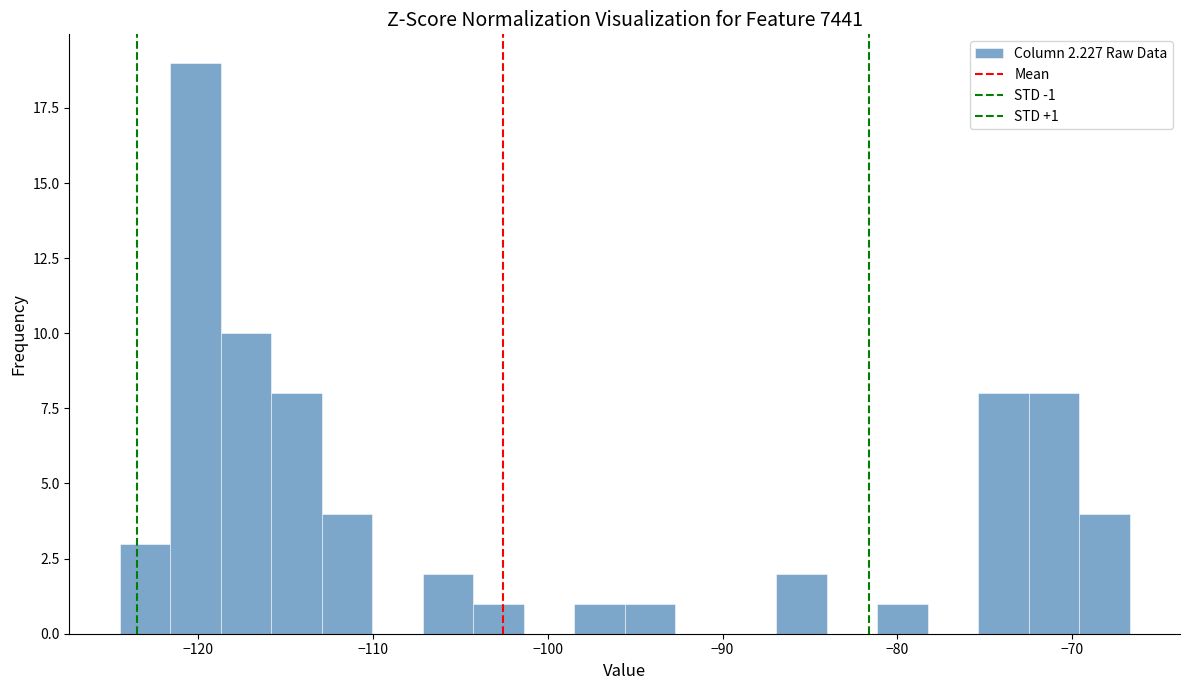

Around what value on the x-axis is the tallest bar? Give the approximate position of its centre, as read against the axis.

-120